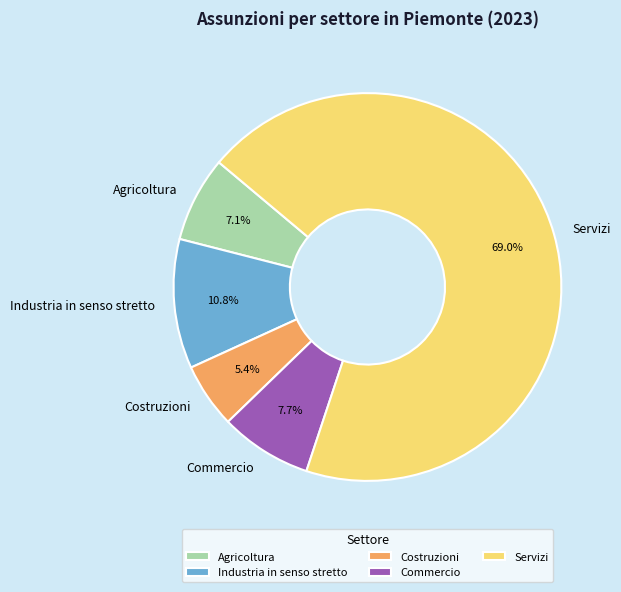

Is it true that Industria in senso stretto is 25% of the pie?

False